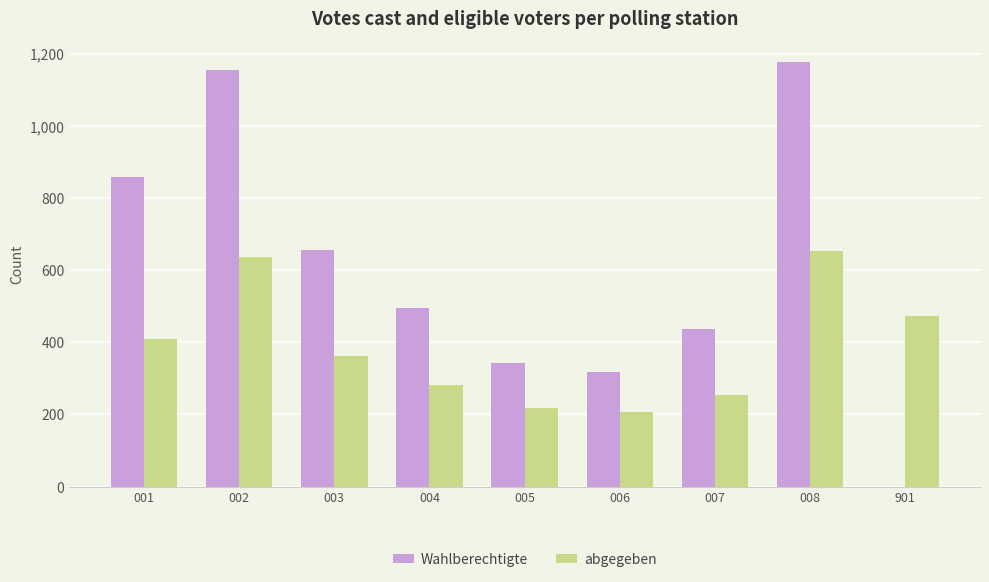

Is the value of abgegeben at 005 greater than the value of Wahlberechtigte at 006?

No